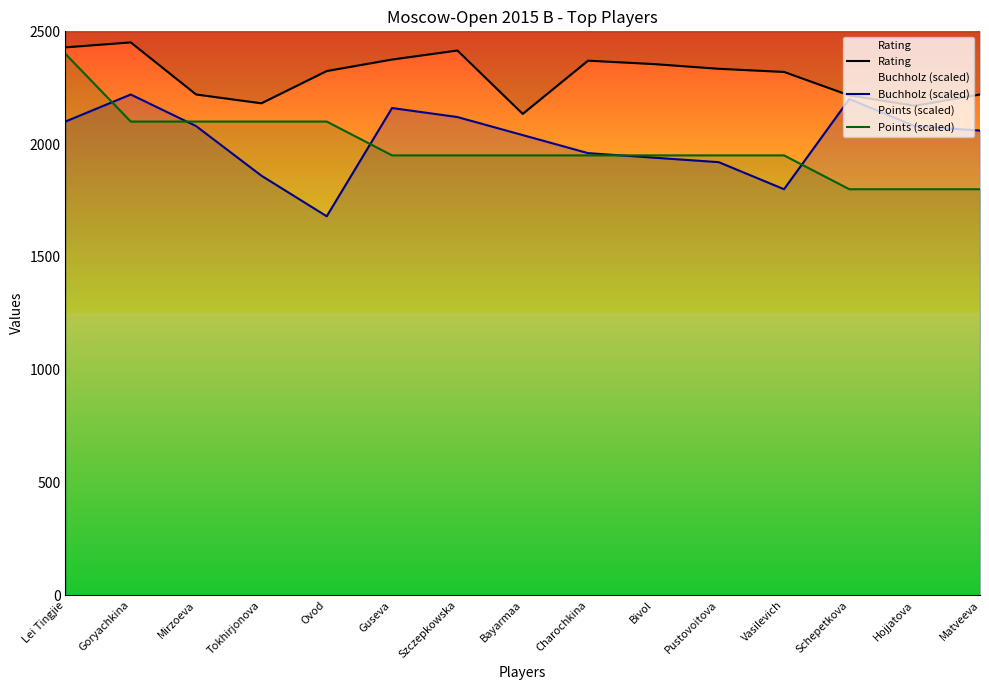

Which has a higher value, Bivol or Charochkina?

Charochkina